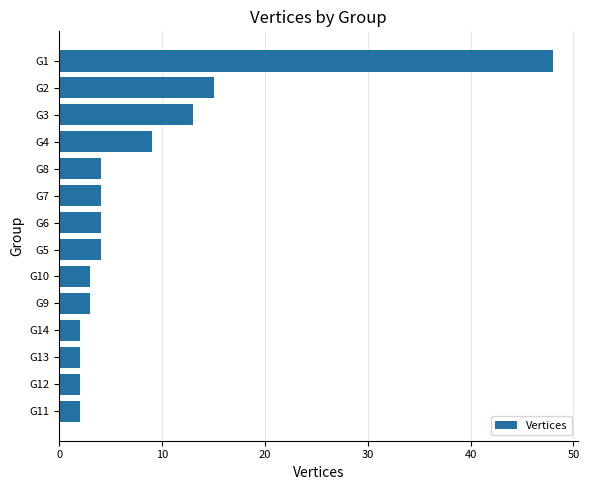

Which category has the highest value across all series?

G1